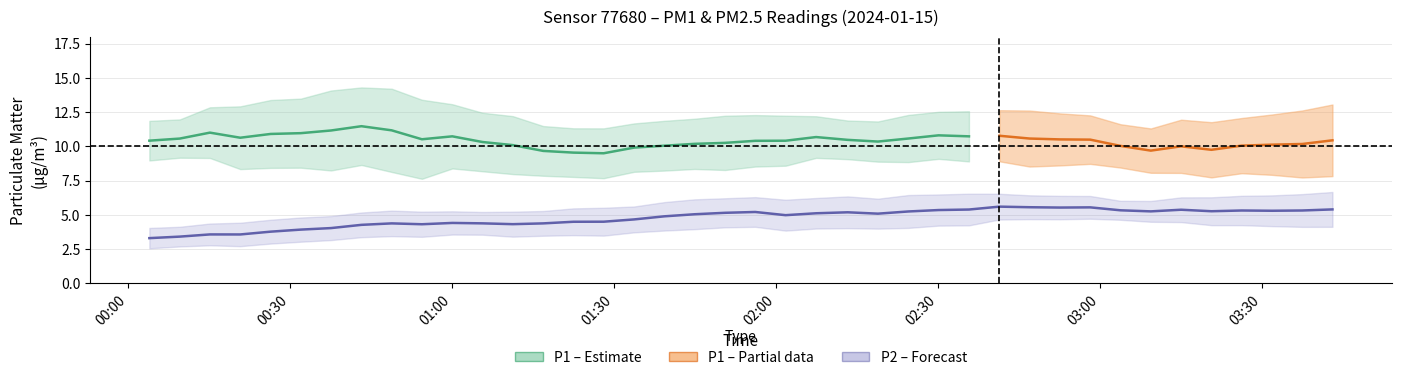

How many values in the P2 series exceed 4?

33